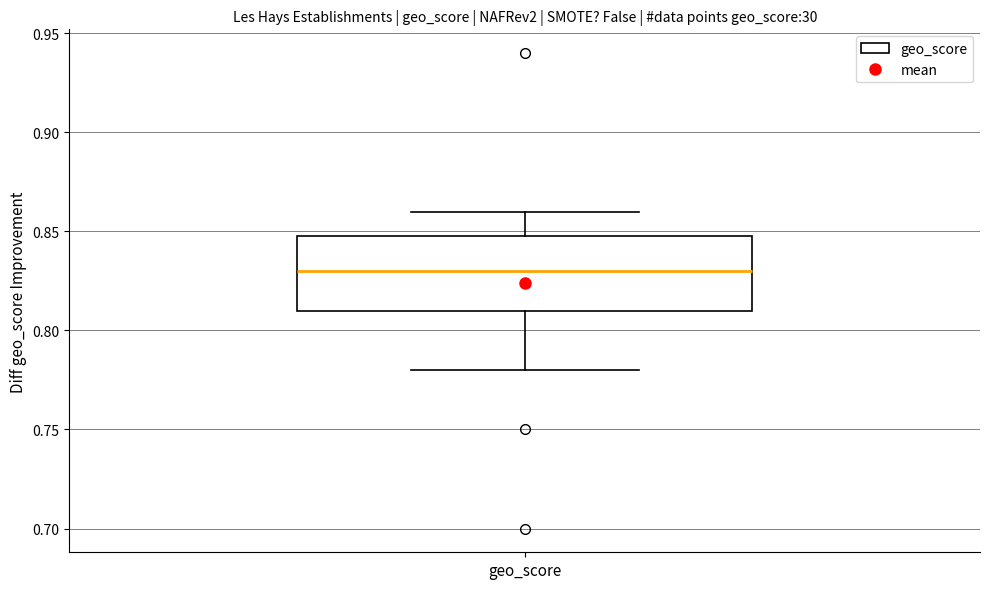

Transcribe this box plot: give where the median line is, the range the box spans, and where the two whiskers end, as read against the y-axis. The values are not printed on the chart, so give them approximately, as read against the axis.

median 0.83, box 0.81 to 0.85, whiskers 0.78 to 0.86